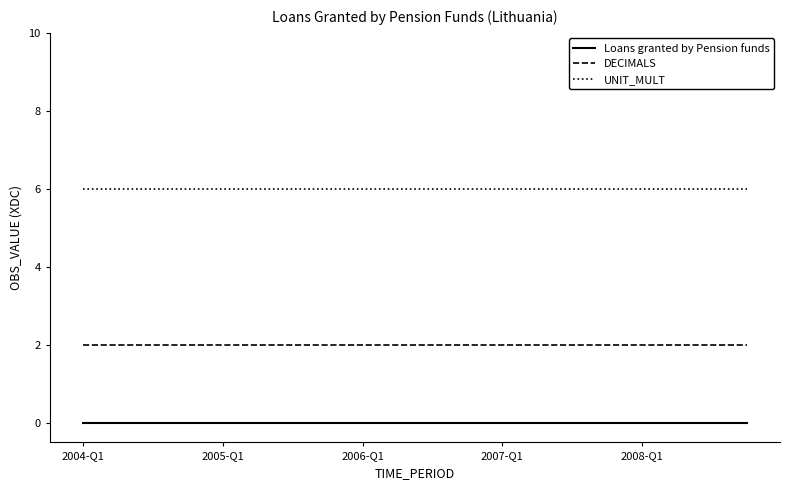

Rank the series by their maximum value, from highest to lowest.

UNIT_MULT, DECIMALS, Loans granted by Pension funds